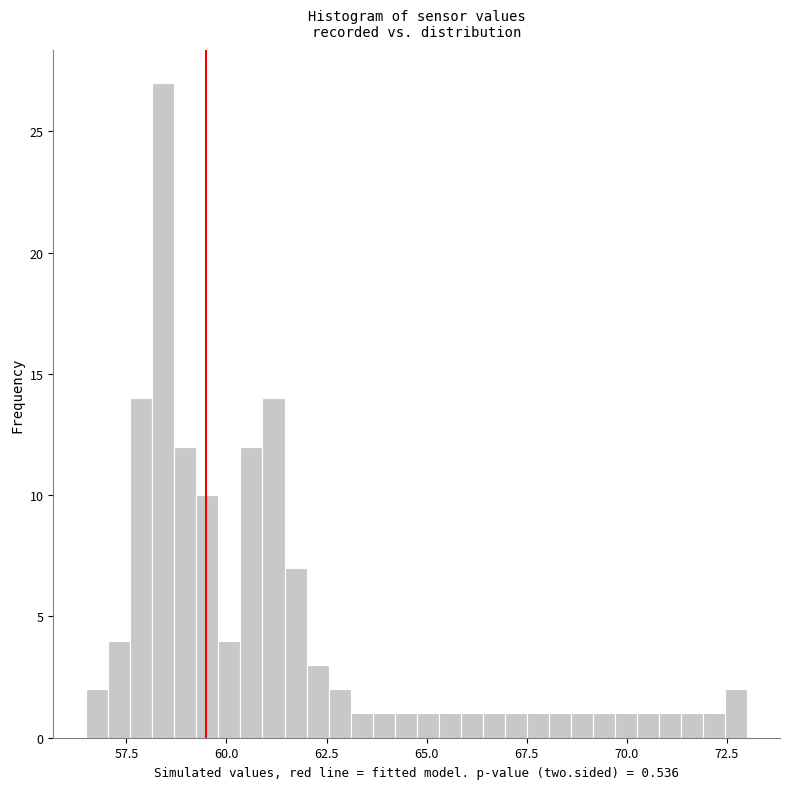

Read against the x-axis, roughly where is the centre of the tallest bar?

58.5